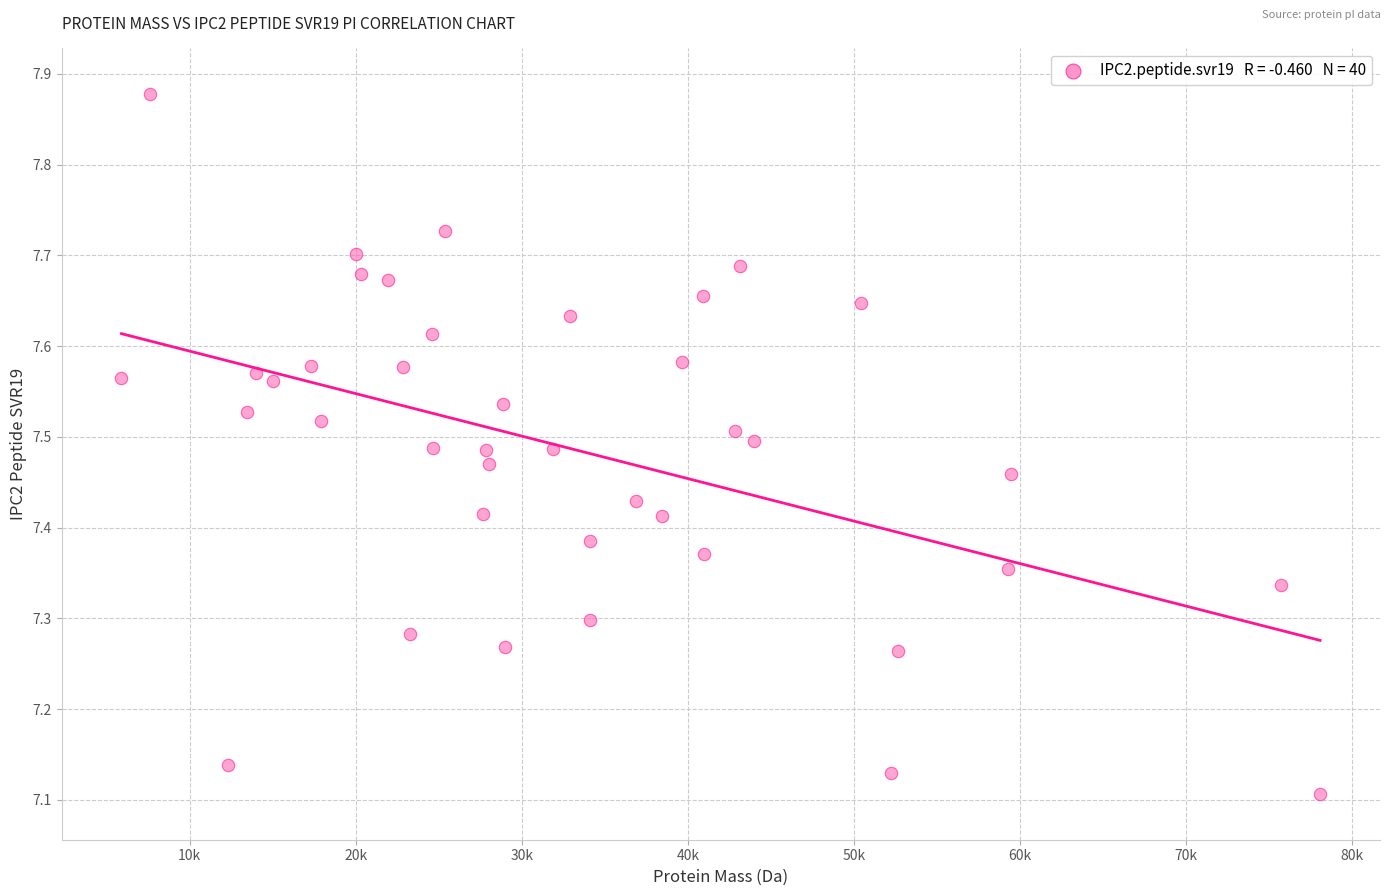

What is the range of X values (max minus min)?

72185.3